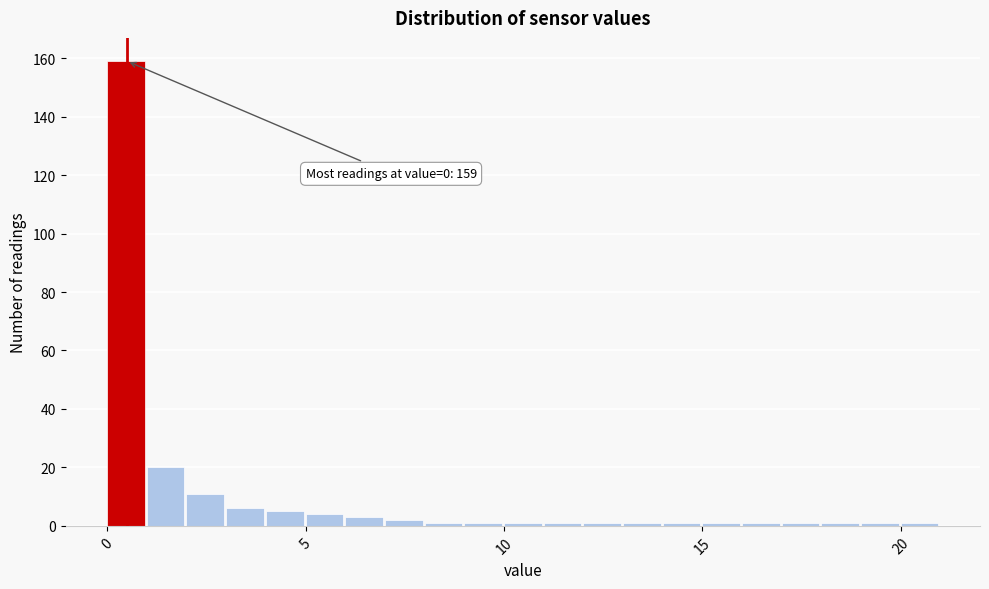

Read against the x-axis, roughly where is the centre of the tallest bar?

0.5